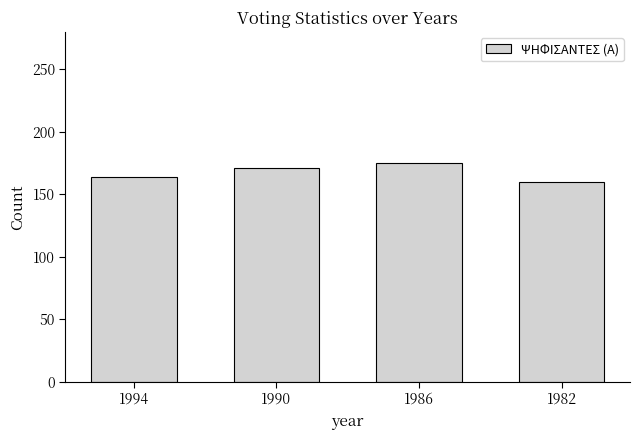

Read the value at 1986.

175